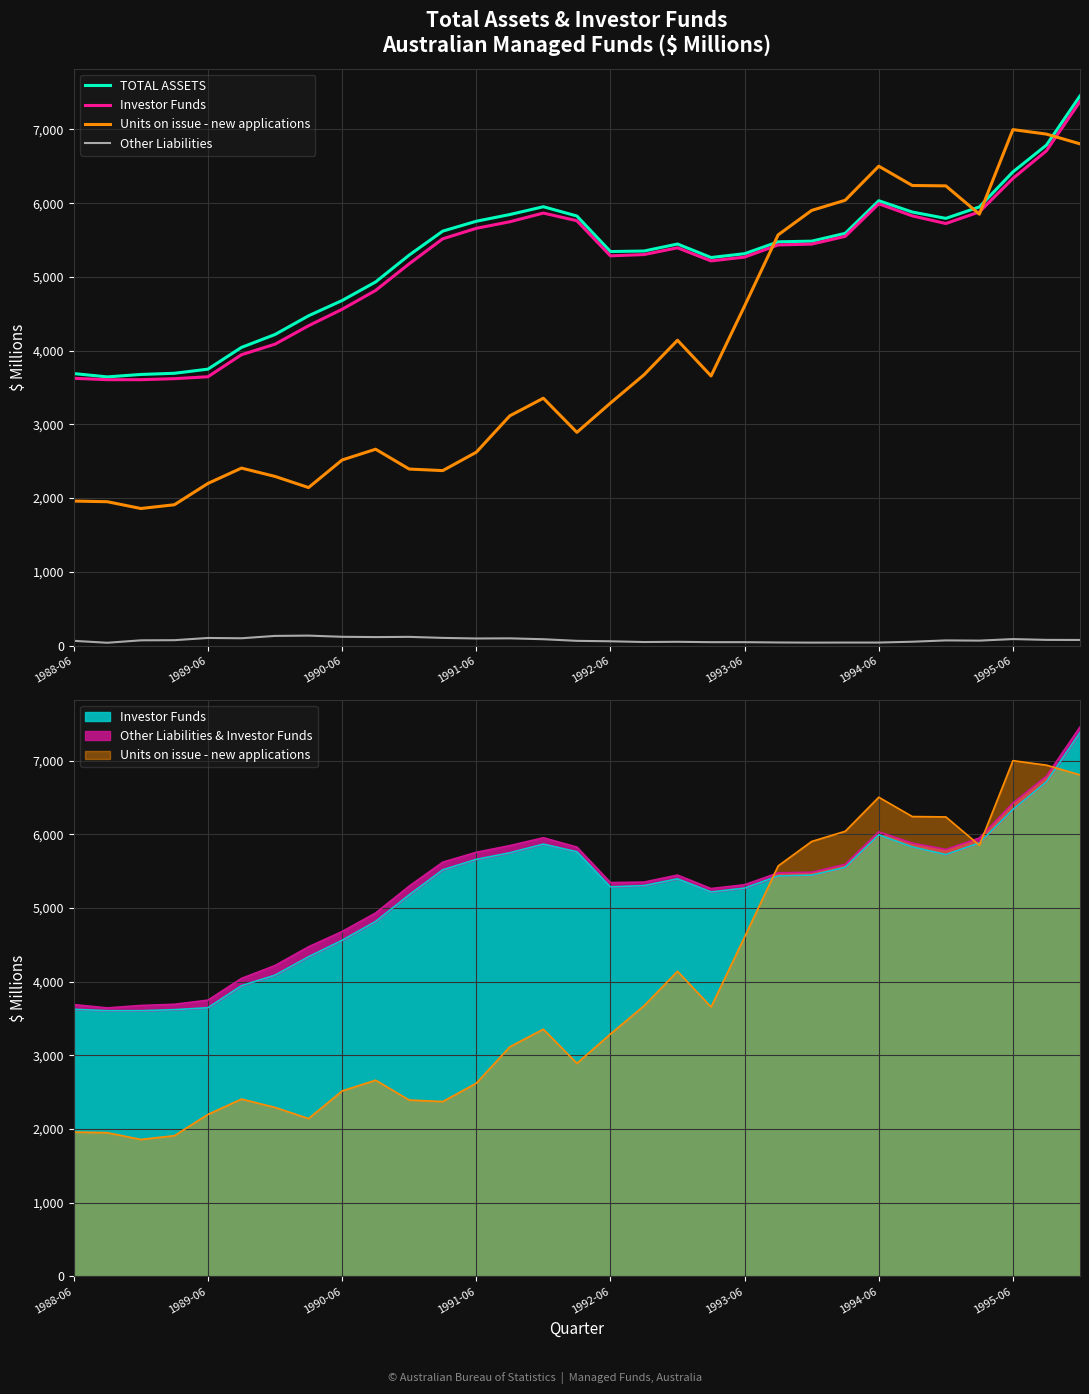

How many lines are shown in the chart?

4